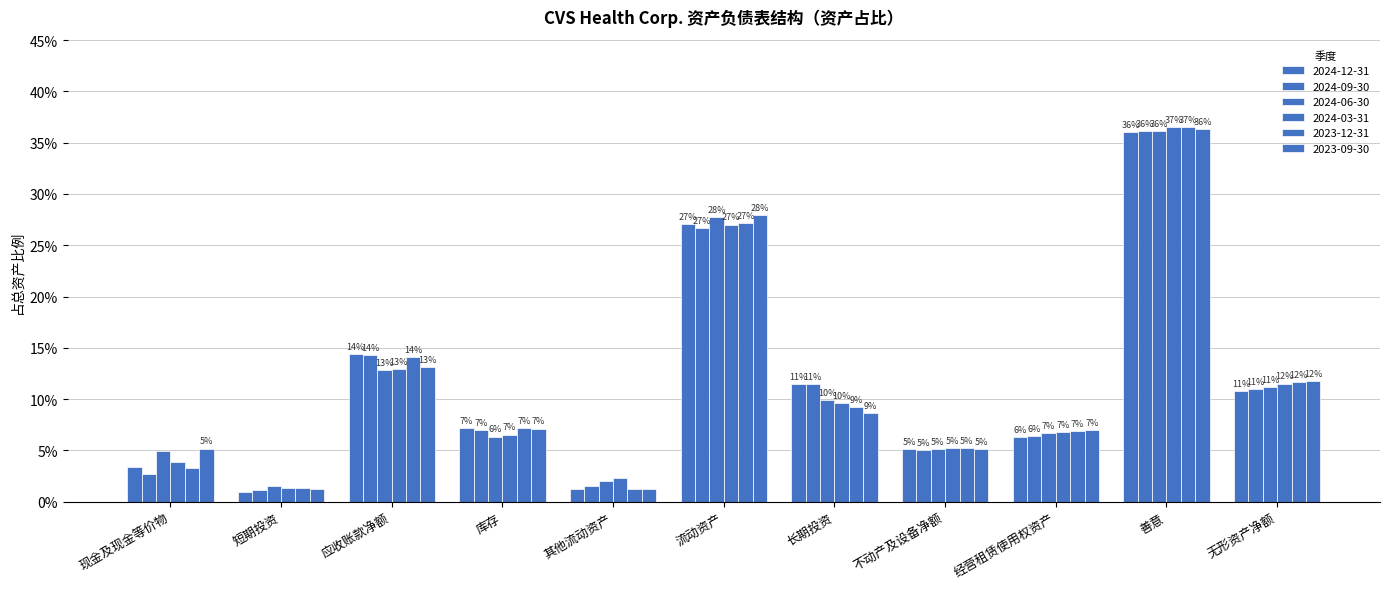

Which series has the widest spread of values?

2023-12-31